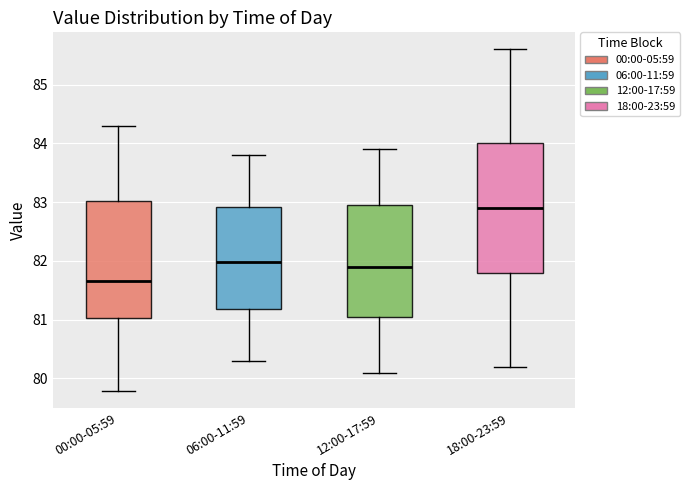

Which box has the lowest median line?

00:00-05:59